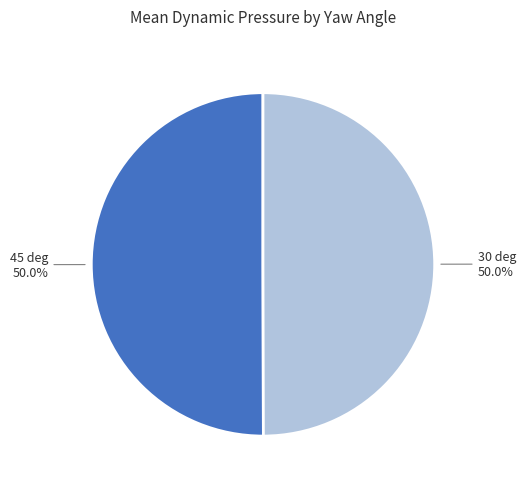

What percentage is NOT represented by 30 deg?

50.0%